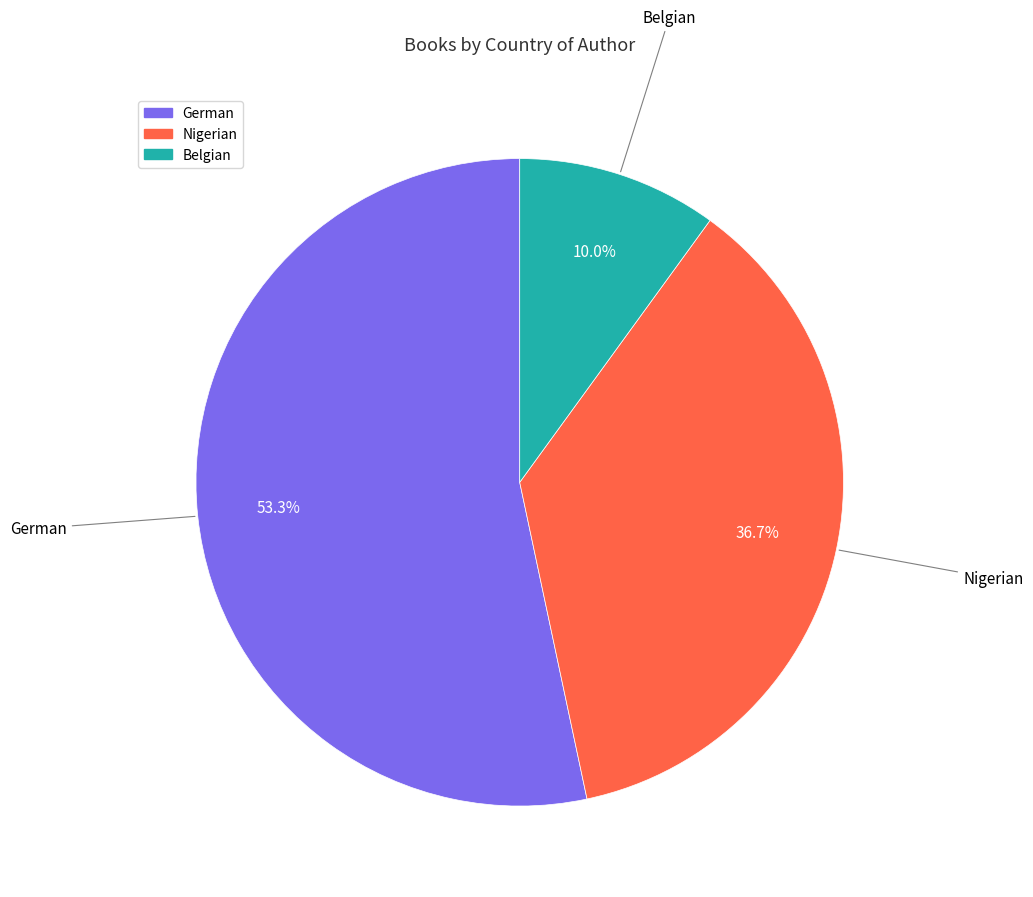

To the nearest percent, what is the difference between the Nigerian and German slice percentages?

17%